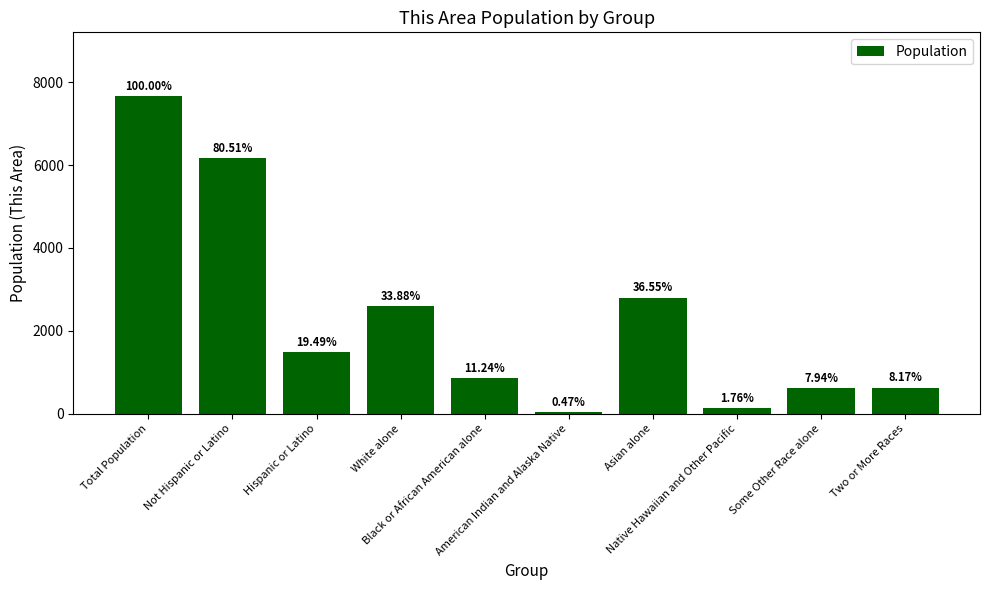

Which has a higher value, Some Other Race alone or White alone?

White alone